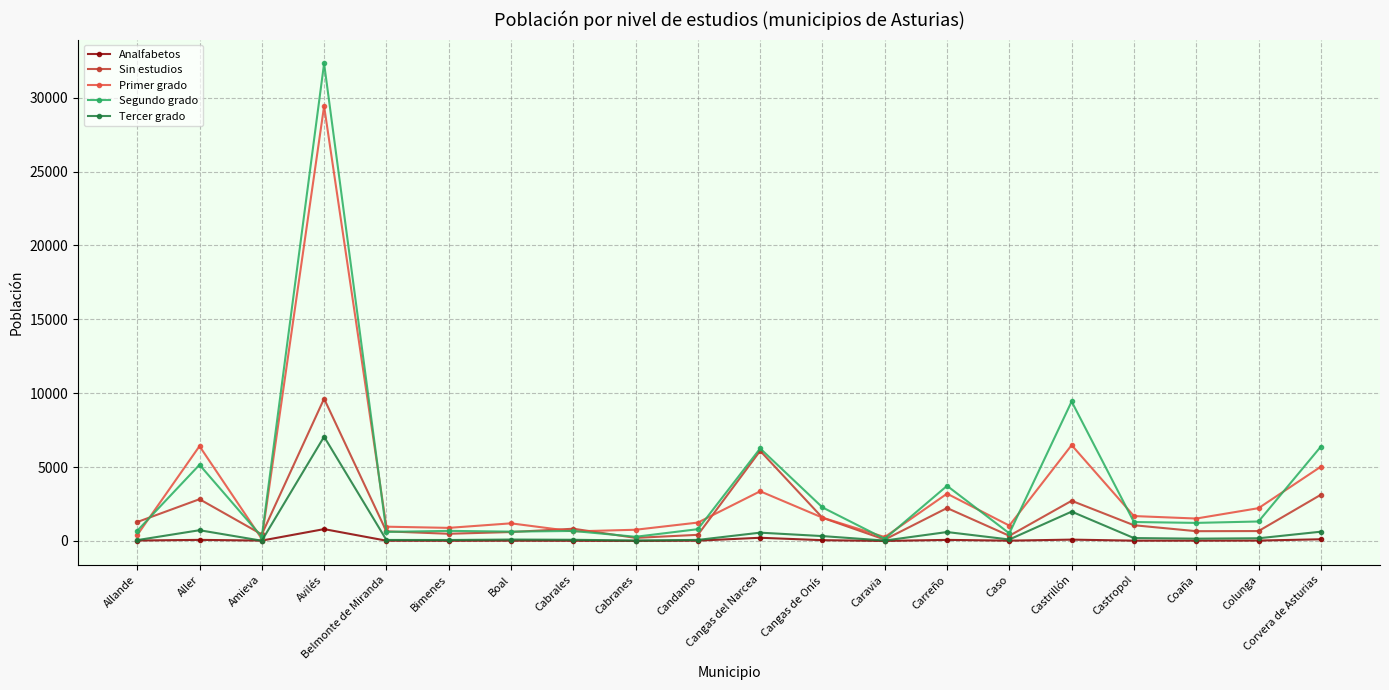

At which category is the sum across all series the highest?

Avilés